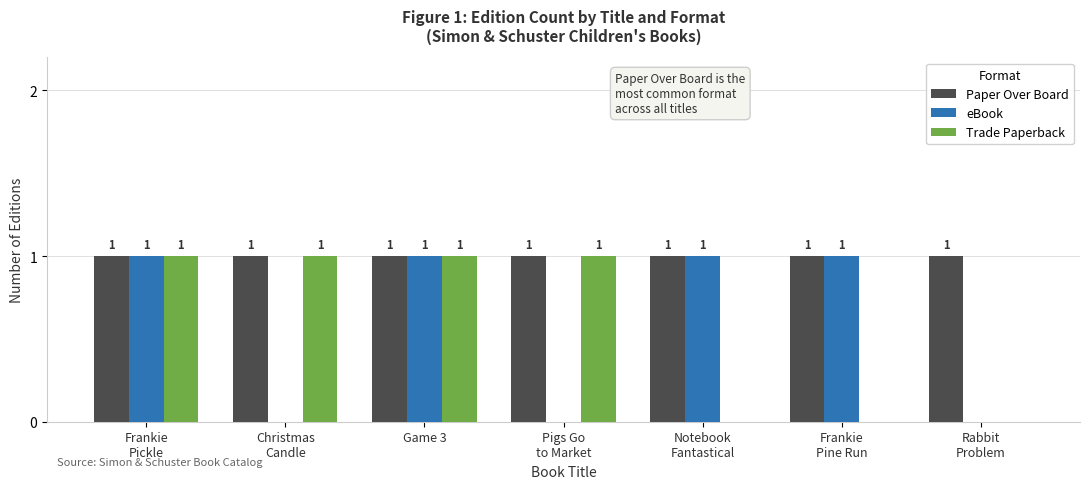

What is the total value across all series at Frankie
Pine Run?

2